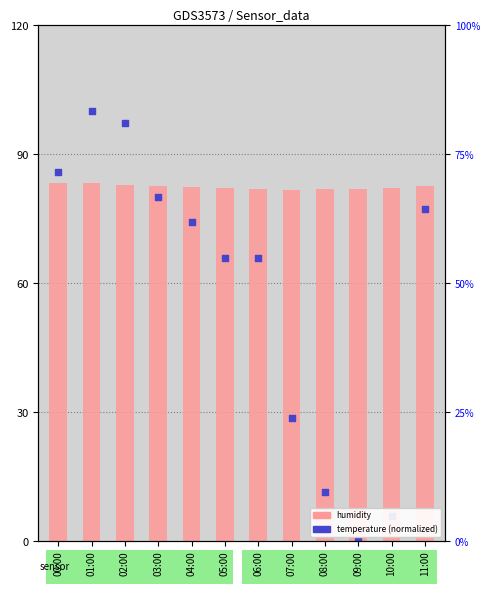

Which series has the largest total across all categories?

BME280_humidity